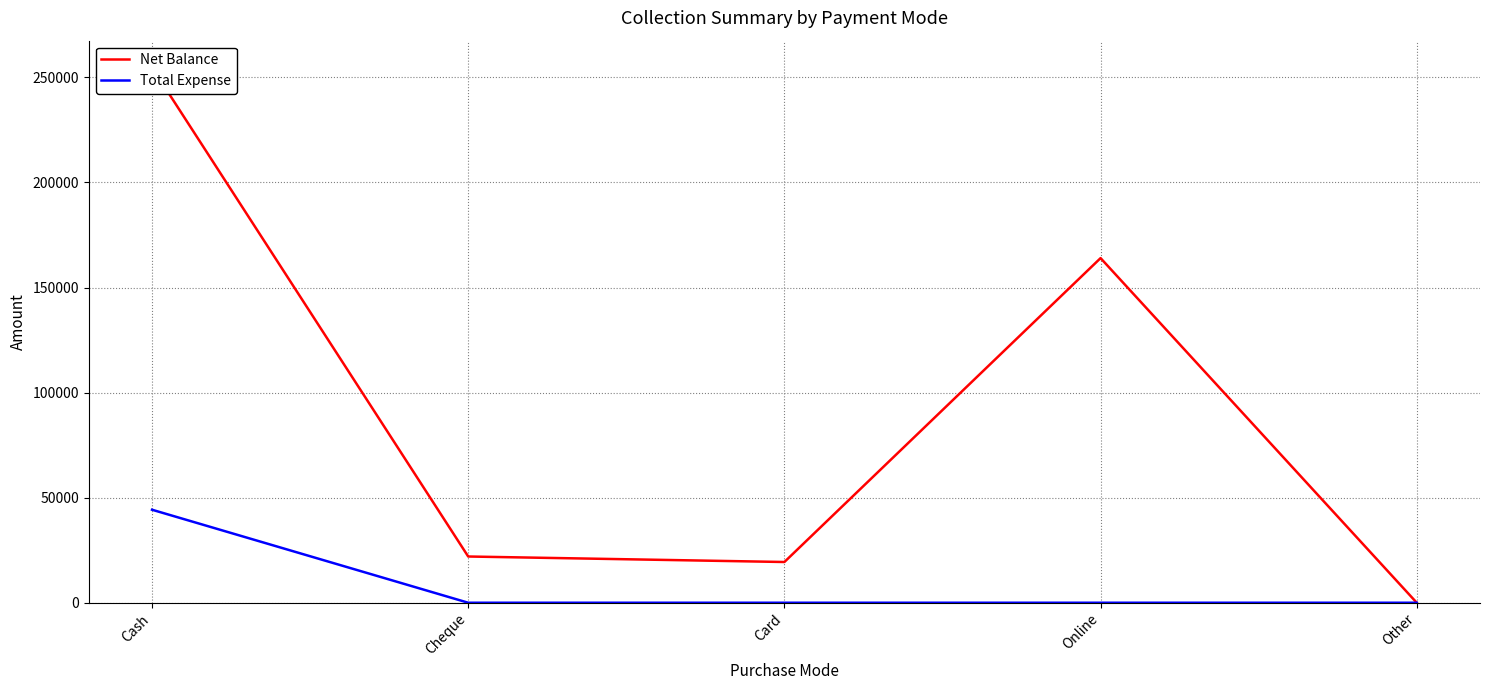

Rank the series at Other from lowest to highest value.

Net Balance, Total Expense